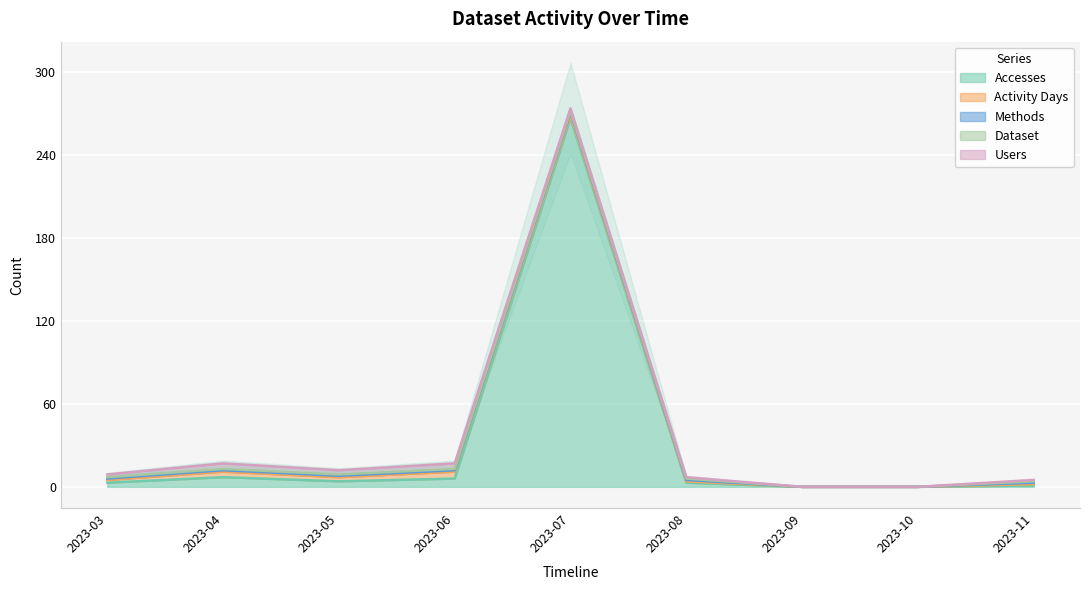

Is the value of Activity Days at 2023-07 greater than the value of Users at 2023-10?

Yes